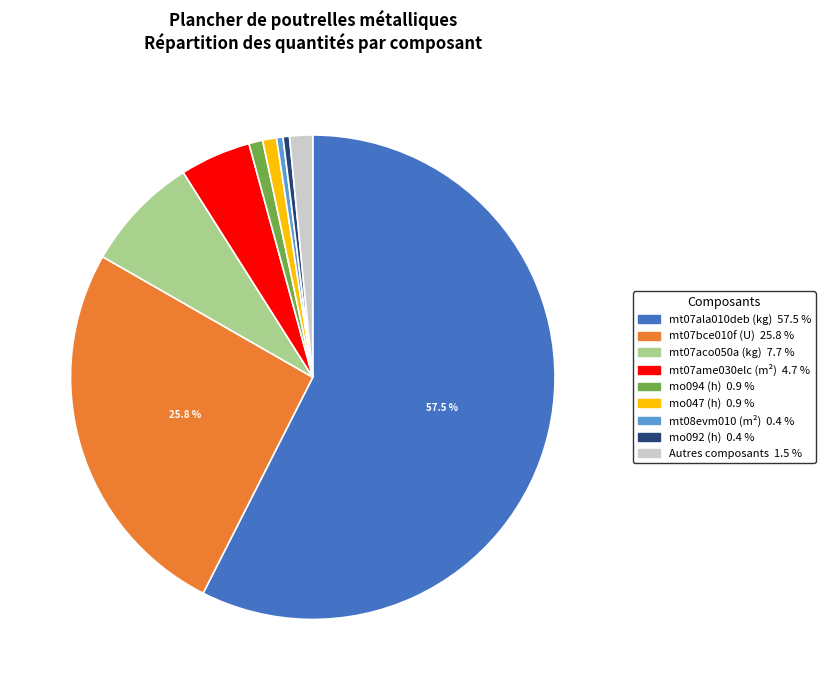

Is there any slice that represents more than half of the pie?

Yes